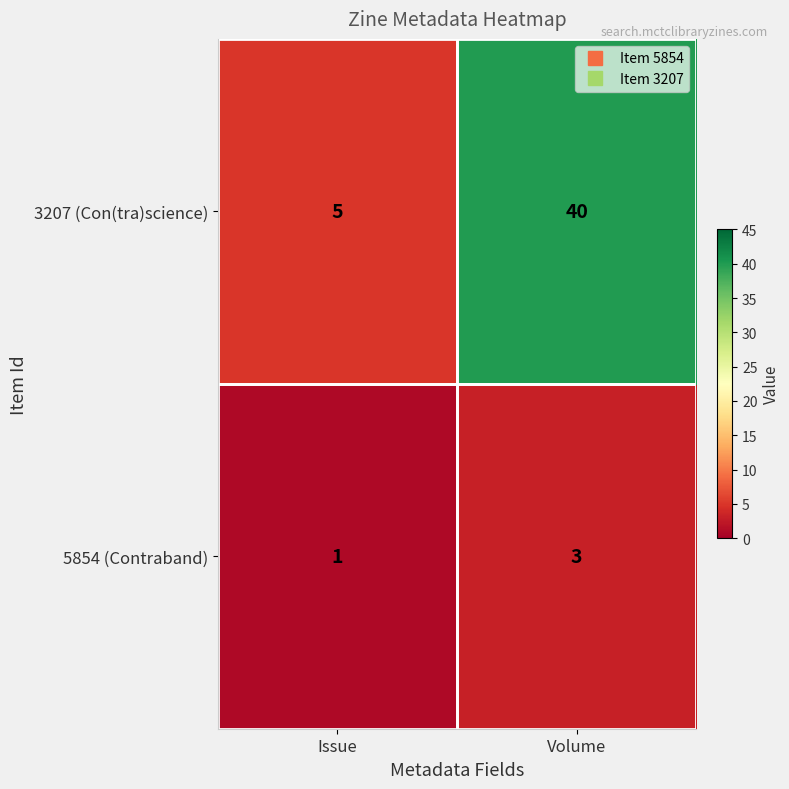

At which label is 3207 (Con(tra)science) closest to 22?

Issue